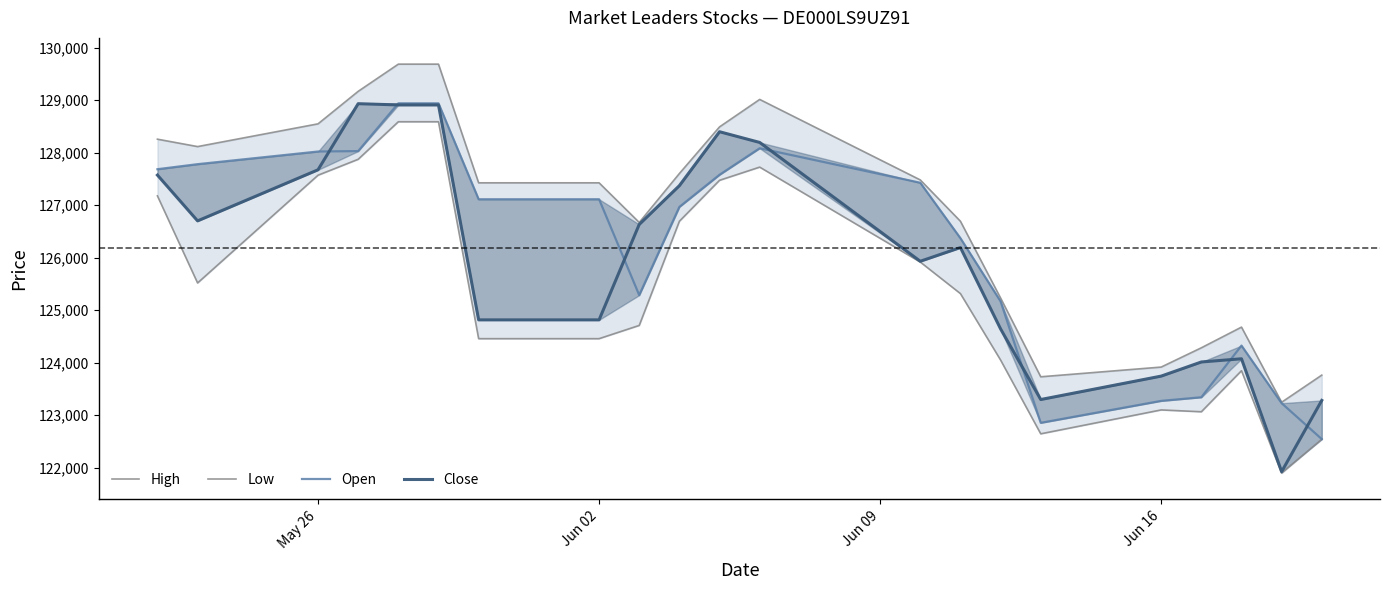

Reading right to left, transcribe all the data shown in this chart.

High: 123762	123245	124676	124282	123915	123730	125230	126692	127479	129012	128489	127601	126669	127424	127424	129684	129684	129166	128547	128114	128255
Low: 122541	121894	123846	123064	123099	122644	124049	125314	125915	127723	127472	126692	124708	124456	124456	128587	128587	127872	127569	125517	127175
Open: 122543	123227	124324	123340	123271	122853	125167	126369	127425	128082	127577	126965	125285	127111	127111	128938	128938	128028	128020	127779	127683
Close: 123280	121923	124073	124012	123743	123297	124642	126191	125930	128193	128397	127370	126632	124814	124814	128907	128907	128931	127672	126699	127571